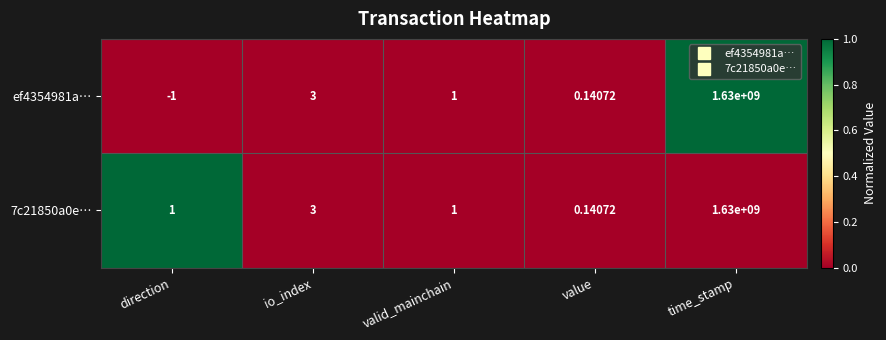

Which category has the highest value across all series?

time_stamp